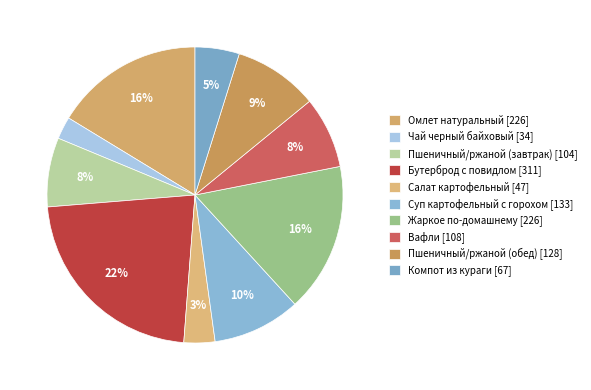

Is the sum of Вафли and Бутерброд с повидлом greater than half?

No